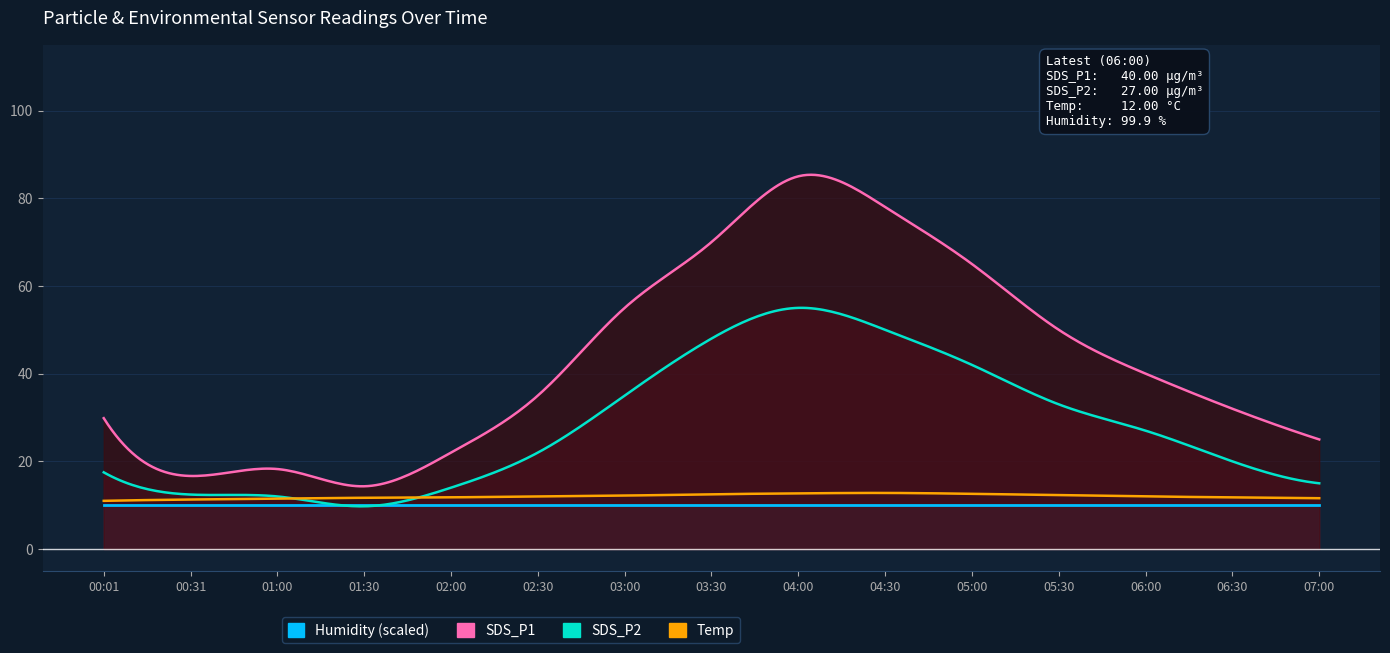

What is the minimum value shown in the chart?

9.8